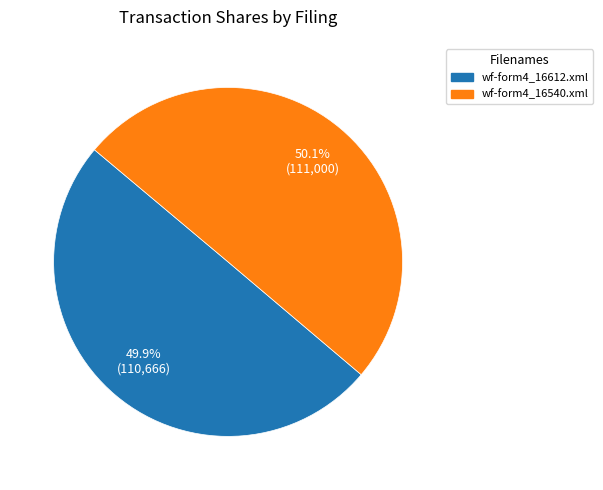

Is there a majority slice in this chart?

Yes